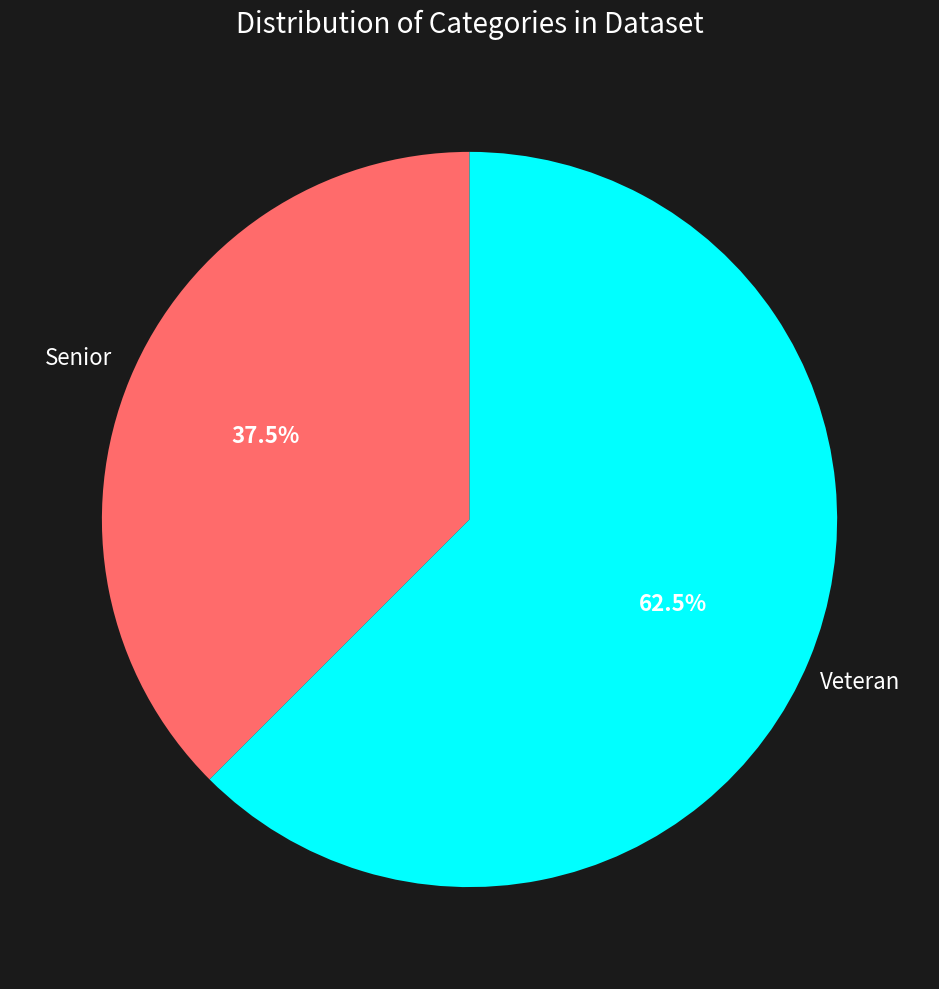

Is there any slice that represents more than half of the pie?

Yes